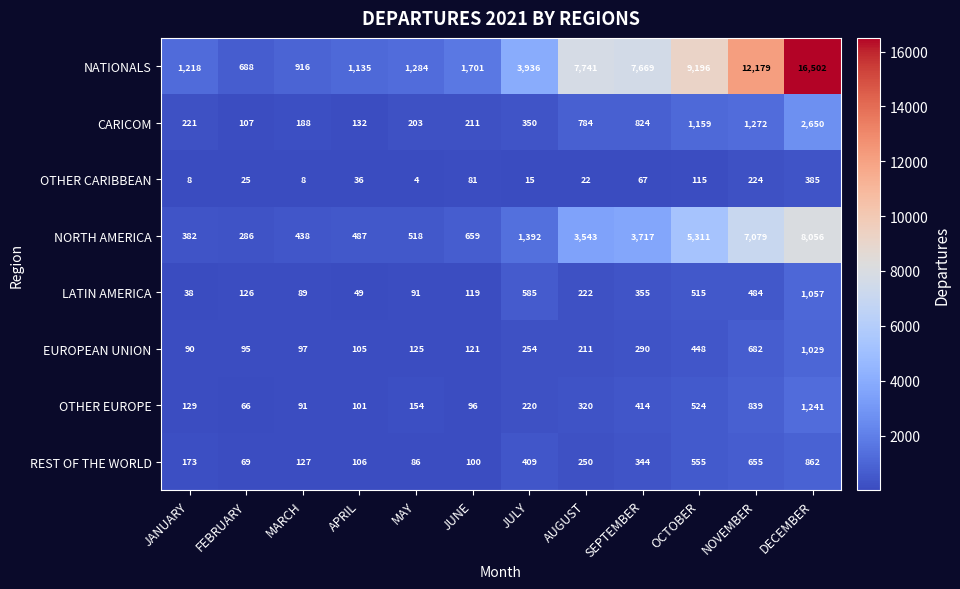

At MARCH, list the series in order from largest to smallest.

NATIONALS, NORTH AMERICA, CARICOM, REST OF THE WORLD, EUROPEAN UNION, OTHER EUROPE, LATIN AMERICA, OTHER CARIBBEAN